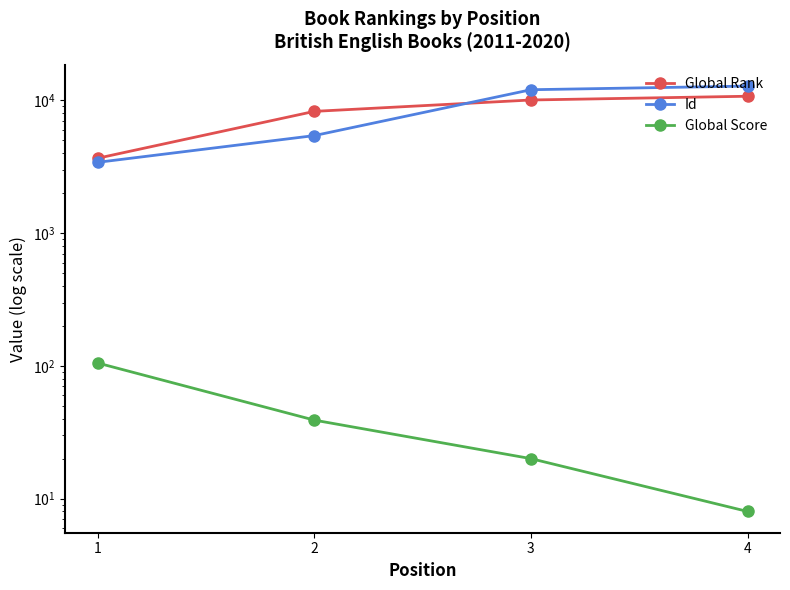

Which series changed the most between 1 and 4?

Id